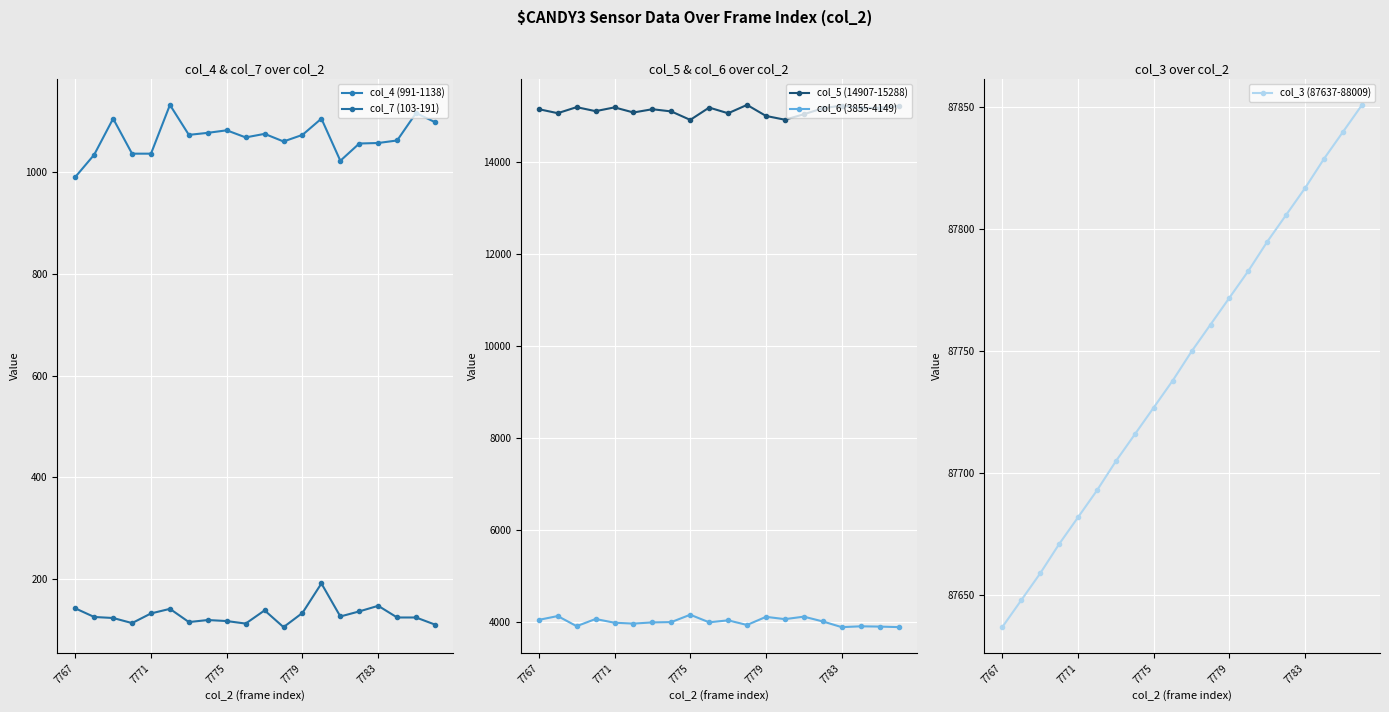

True or false: col_6 (3855-4149) has a value of 6852 at 7771.

False